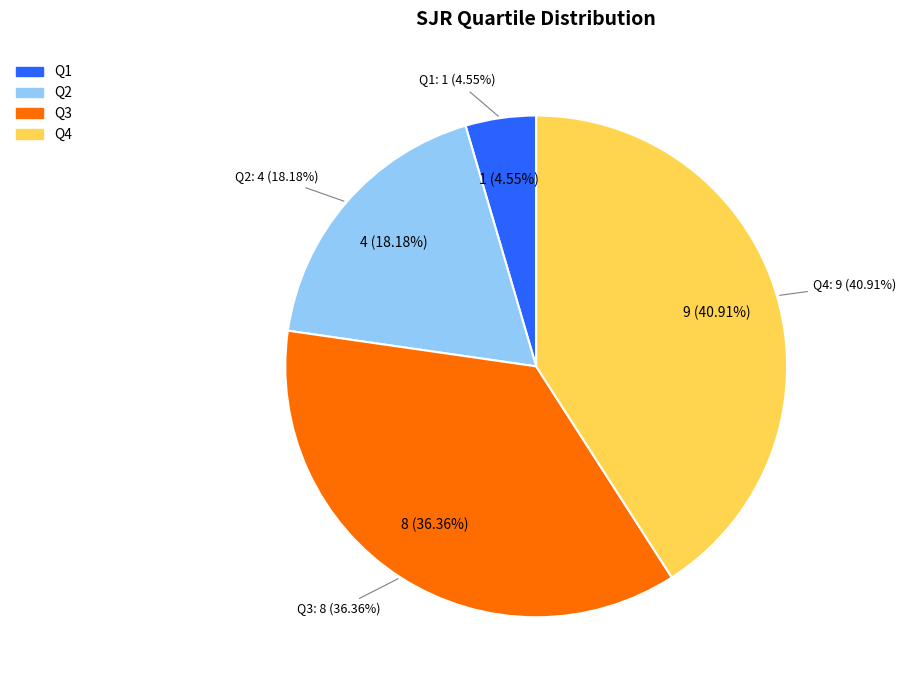

Which category has the biggest portion of the pie?

Q4